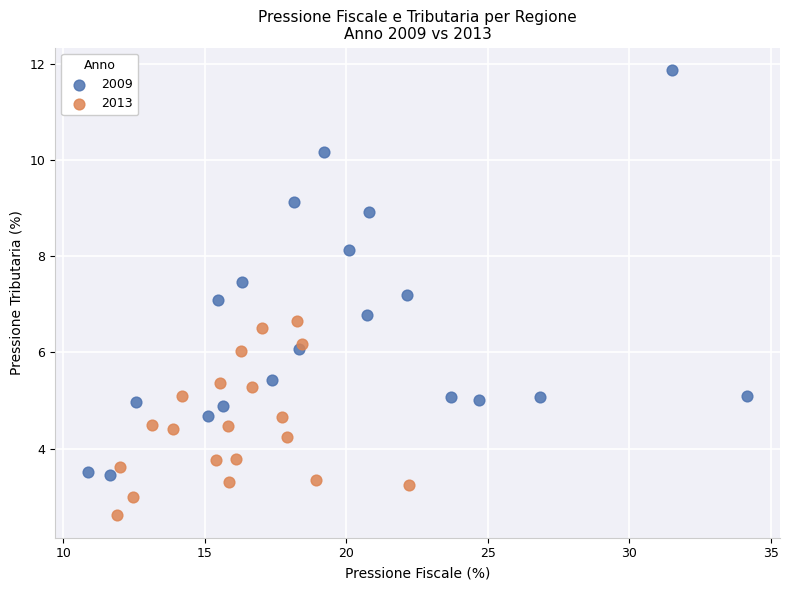

What are all the series names shown in the legend?

2009, 2013